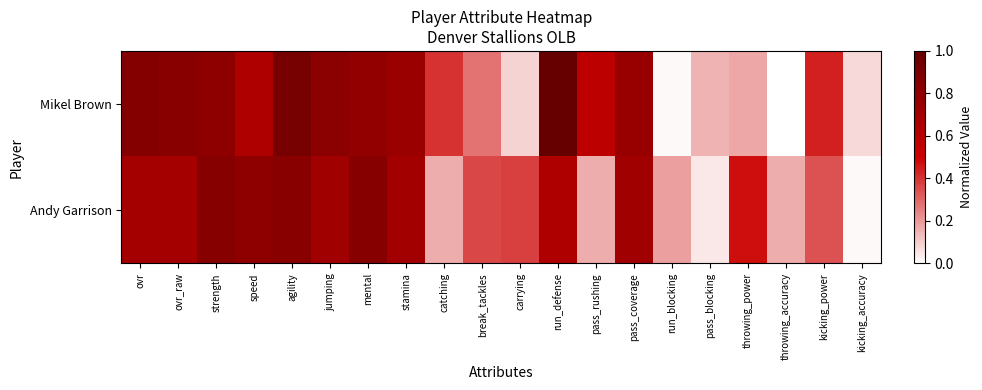

Reading right to left, what are all the values shown in this chart?

Mikel Brown: kicking_accuracy=0.1	kicking_power=0.4	throwing_accuracy=0.0	throwing_power=0.2	pass_blocking=0.1	run_blocking=0.0	pass_coverage=0.8	pass_rushing=0.6	run_defense=1.0	carrying=0.1	break_tackles=0.3	catching=0.4	stamina=0.7	mental=0.8	jumping=0.8	agility=0.9	speed=0.6	strength=0.8	ovr_raw=0.8	ovr=0.8
Andy Garrison: kicking_accuracy=0.0	kicking_power=0.3	throwing_accuracy=0.2	throwing_power=0.5	pass_blocking=0.1	run_blocking=0.2	pass_coverage=0.7	pass_rushing=0.2	run_defense=0.6	carrying=0.4	break_tackles=0.4	catching=0.2	stamina=0.7	mental=0.8	jumping=0.7	agility=0.8	speed=0.8	strength=0.8	ovr_raw=0.7	ovr=0.7